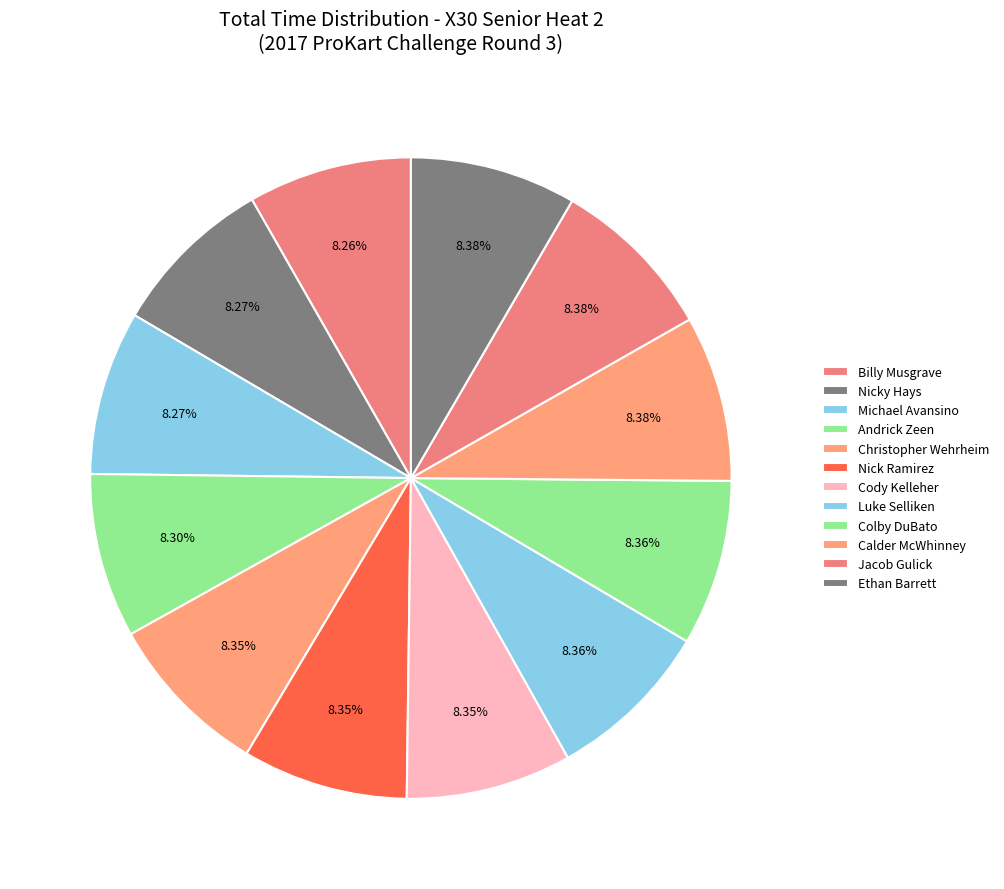

Rank the categories by value from lowest to highest.

Billy Musgrave, Nicky Hays, Michael Avansino, Andrick Zeen, Christopher Wehrheim, Nick Ramirez, Cody Kelleher, Luke Selliken, Colby DuBato, Calder McWhinney, Jacob Gulick, Ethan Barrett